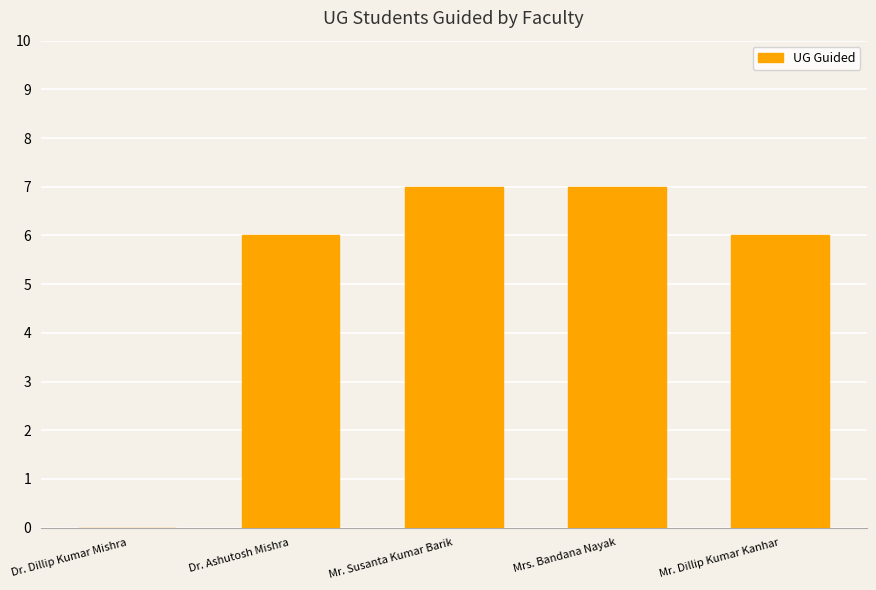

Reading left to right, transcribe all the data shown in this chart.

Dr. Dillip Kumar Mishra=0	Dr. Ashutosh Mishra=6	Mr. Susanta Kumar Barik=7	Mrs. Bandana Nayak=7	Mr. Dillip Kumar Kanhar=6